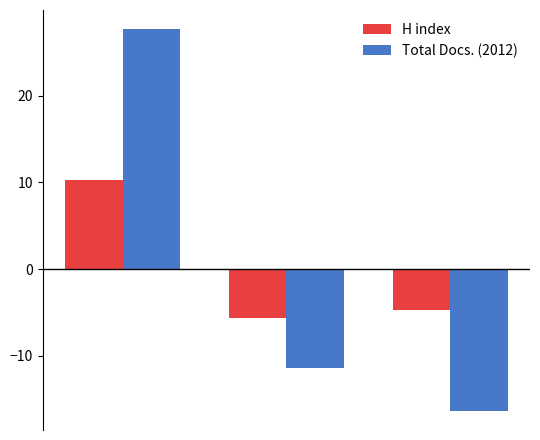

How many values in H index are below zero?

2